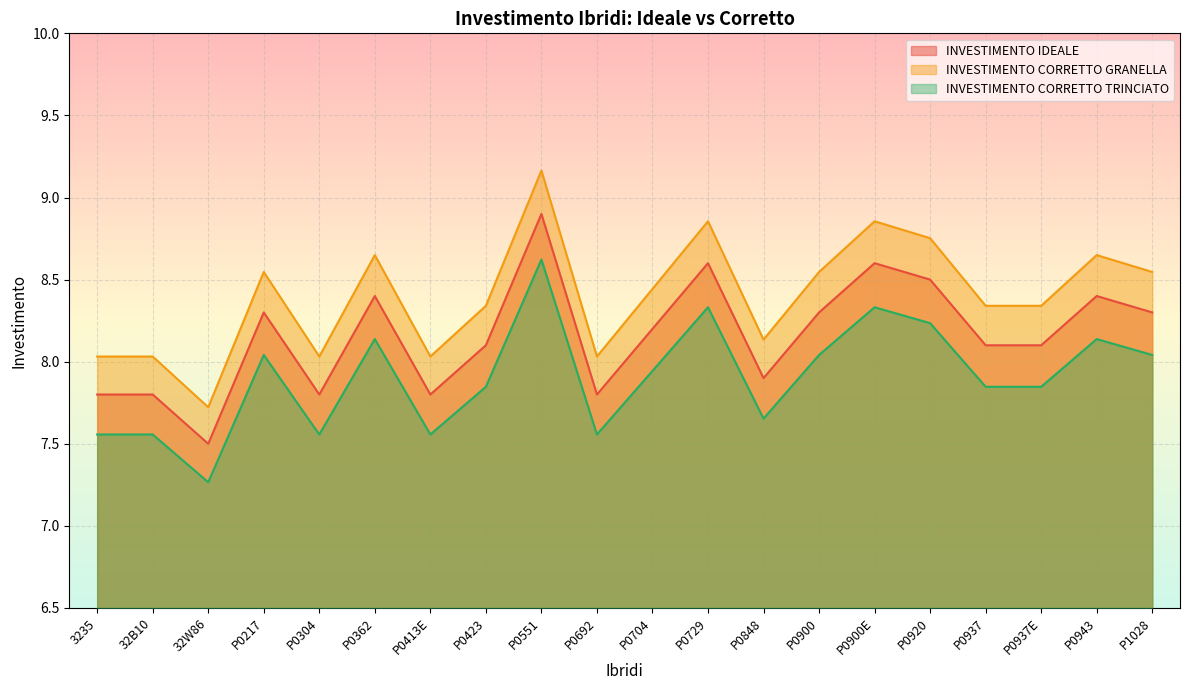

How many categories are shown in the chart?

20